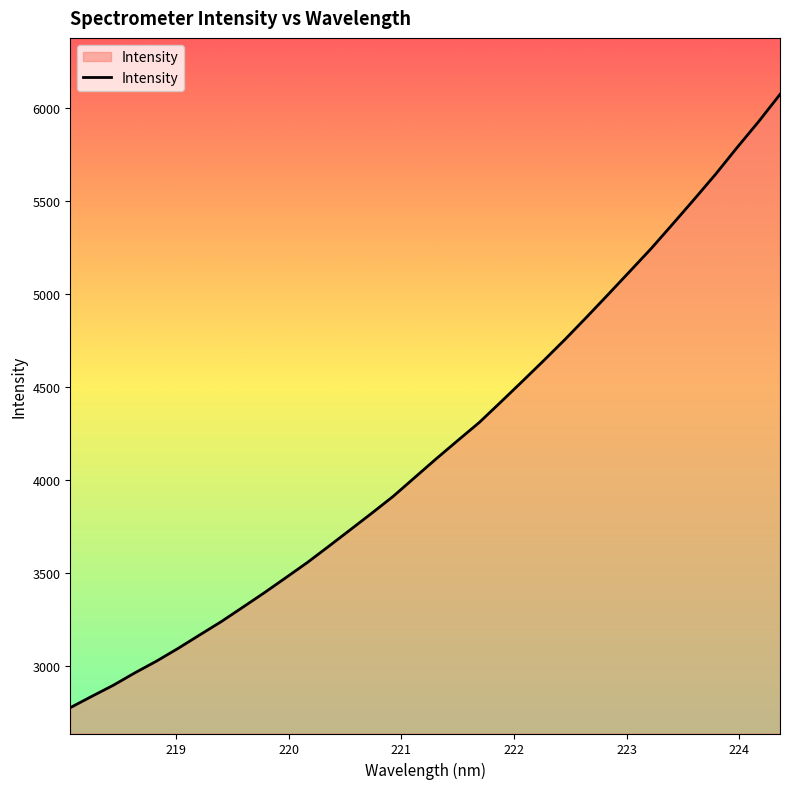

What is the minimum value shown in the chart?

2776.9